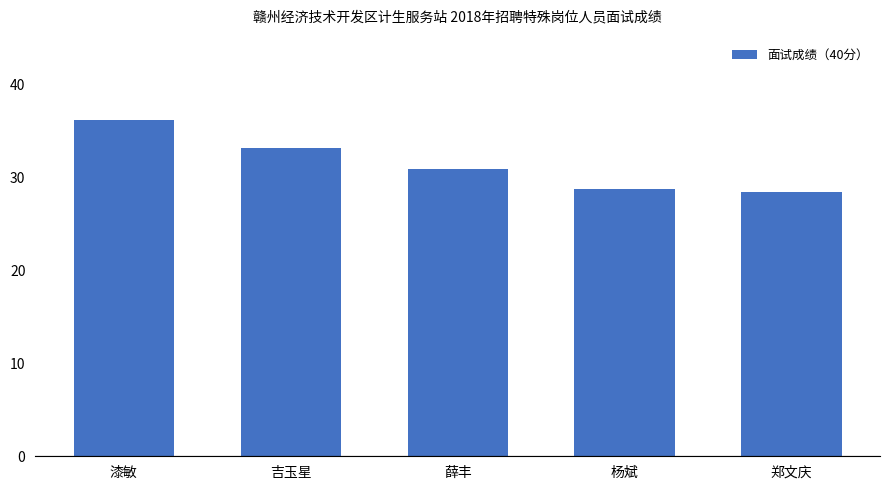

Reading right to left, list all the values displayed in this chart.

郑文庆=28.4	杨斌=28.7	薛丰=30.9	吉玉星=33.1	漆敏=36.1